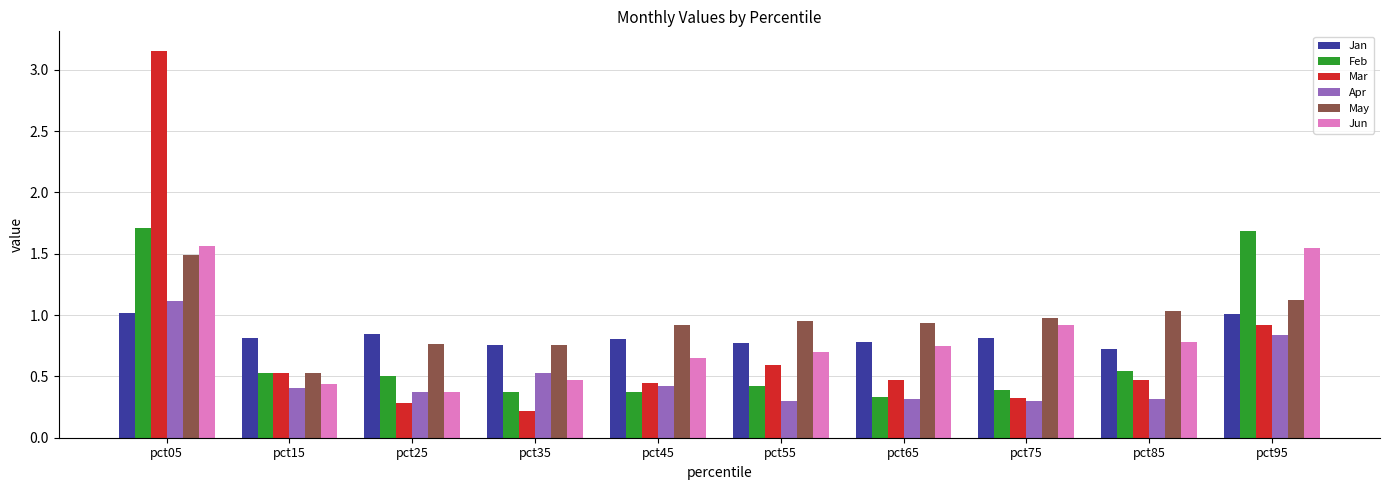

Which category has the highest value across all series?

pct05